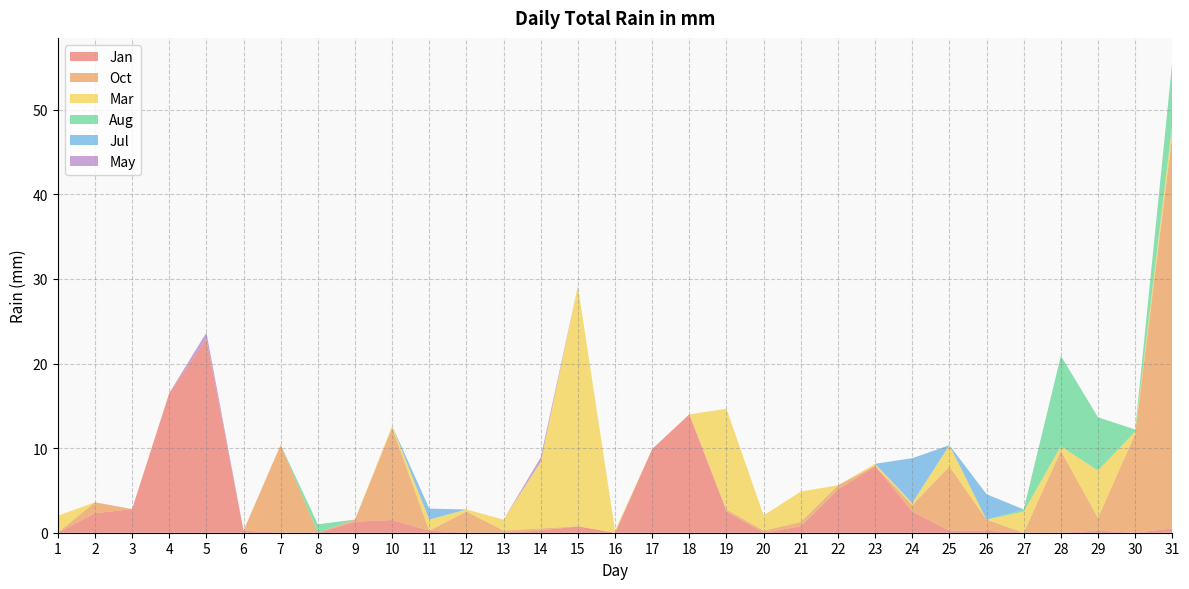

Reading left to right, transcribe all the data shown in this chart.

Jan: 0.0	2.3	2.8	16.5	22.9	0.2	0.0	0.0	1.3	1.5	0.2	0.0	0.0	0.2	0.8	0.0	9.9	14.0	2.5	0.0	0.8	5.1	7.9	2.5	0.2	0.2	0.0	0.0	0.2	0.0	0.5
Oct: 0.0	1.3	0.0	0.0	0.0	0.0	10.4	0.0	0.2	10.9	0.0	2.5	0.2	0.2	0.0	0.0	0.0	0.0	0.2	0.2	0.5	0.5	0.0	0.8	7.6	1.3	0.0	9.7	1.5	11.7	46.5
Mar: 2.0	0.0	0.0	0.0	0.0	0.0	0.0	0.0	0.0	0.2	1.3	0.2	1.3	7.9	28.4	0.2	0.0	0.0	11.9	1.8	3.6	0.0	0.2	0.2	2.5	0.0	2.5	0.5	5.6	0.2	1.3
Aug: 0.0	0.0	0.0	0.0	0.0	0.0	0.0	1.0	0.0	0.0	0.0	0.0	0.0	0.0	0.0	0.0	0.0	0.0	0.0	0.0	0.0	0.0	0.0	0.0	0.0	0.0	0.2	10.7	6.3	0.2	7.4
Jul: 0.0	0.0	0.0	0.0	0.0	0.0	0.0	0.0	0.0	0.0	1.3	0.0	0.0	0.0	0.0	0.0	0.0	0.0	0.0	0.0	0.0	0.0	0.0	5.3	0.0	3.0	0.0	0.0	0.0	0.0	0.0
May: 0.0	0.0	0.0	0.0	0.8	0.0	0.0	0.0	0.0	0.0	0.0	0.0	0.0	0.5	0.0	0.0	0.0	0.0	0.0	0.0	0.0	0.0	0.0	0.0	0.0	0.0	0.0	0.0	0.0	0.0	0.0